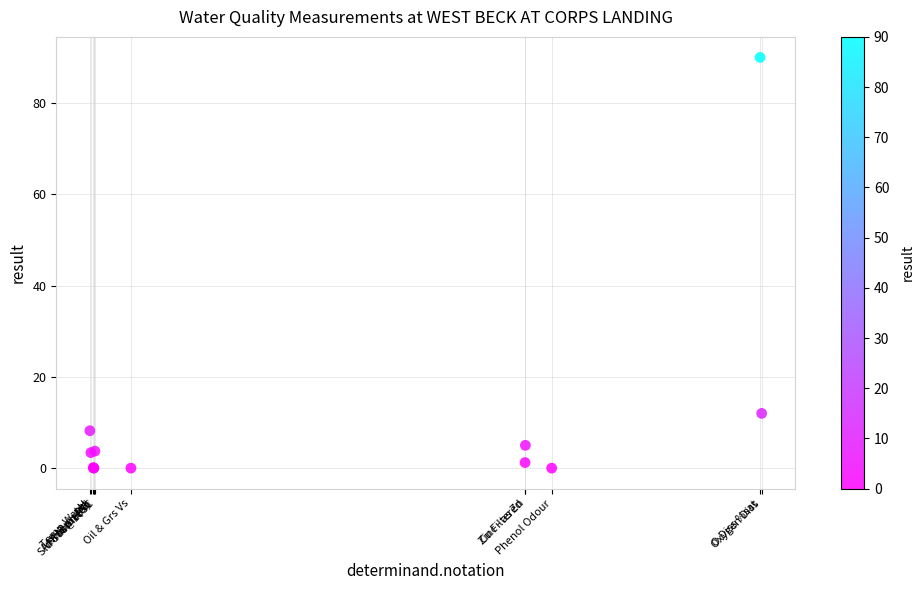

What Y value in the scatter plot is closest to 45?

12.0